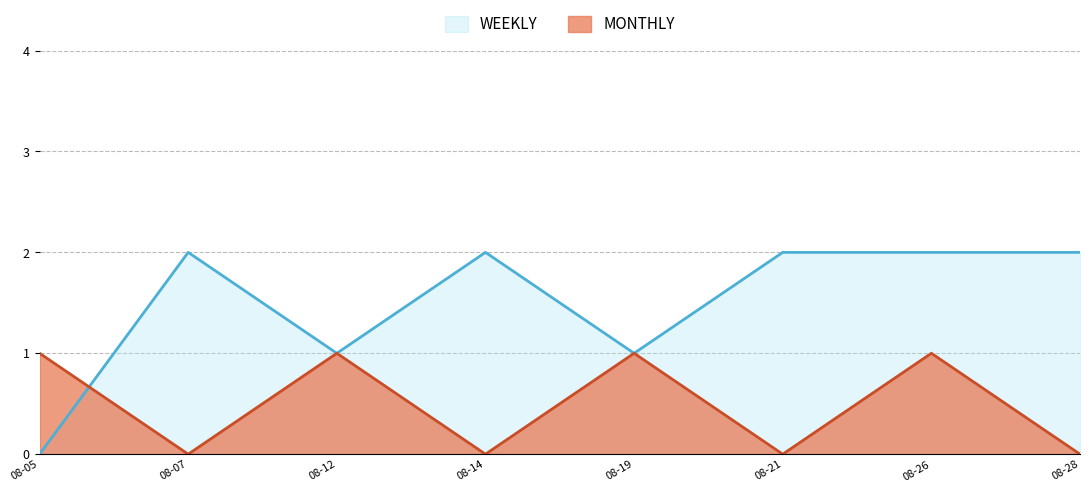

What is the difference between the maximum and second lowest values in the WEEKLY series?

1